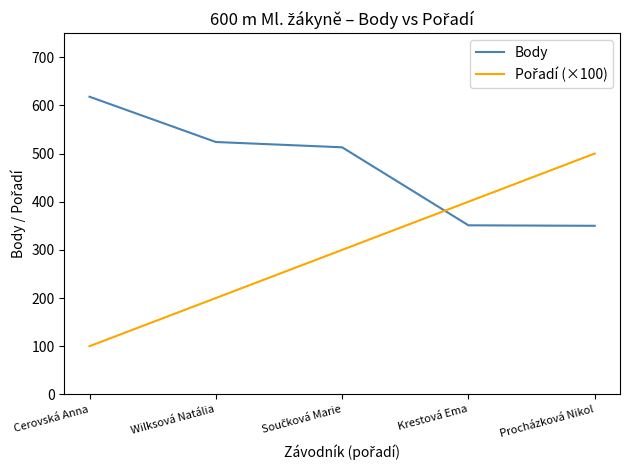

How many distinct data groups are displayed?

2